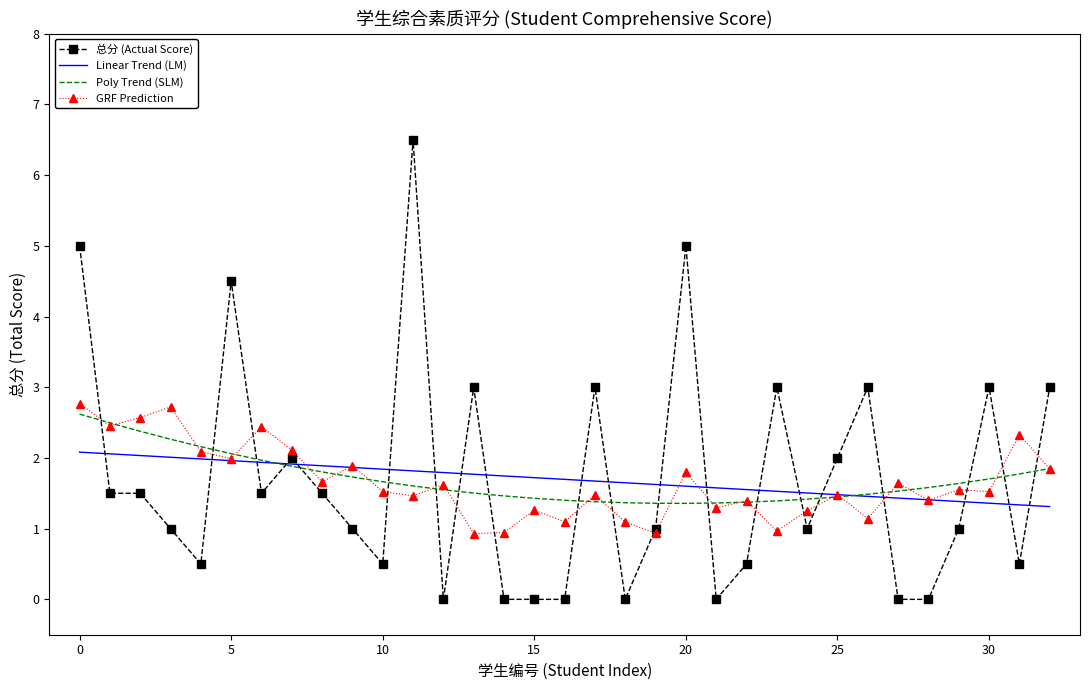

How many times do Poly Trend (SLM) and Linear Trend (LM) cross each other?

2